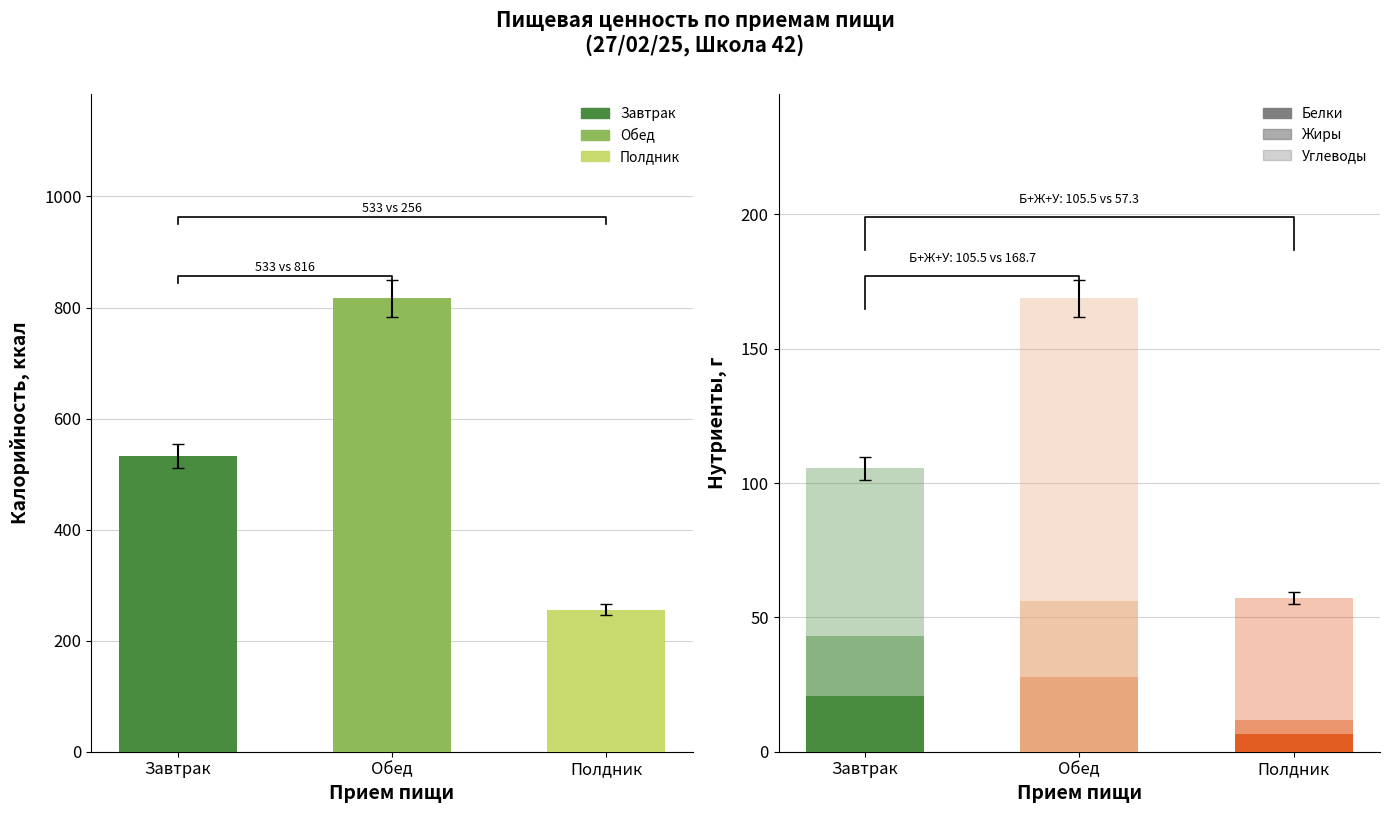

What is the difference between the maximum and minimum values in the Углеводы series?

67.1